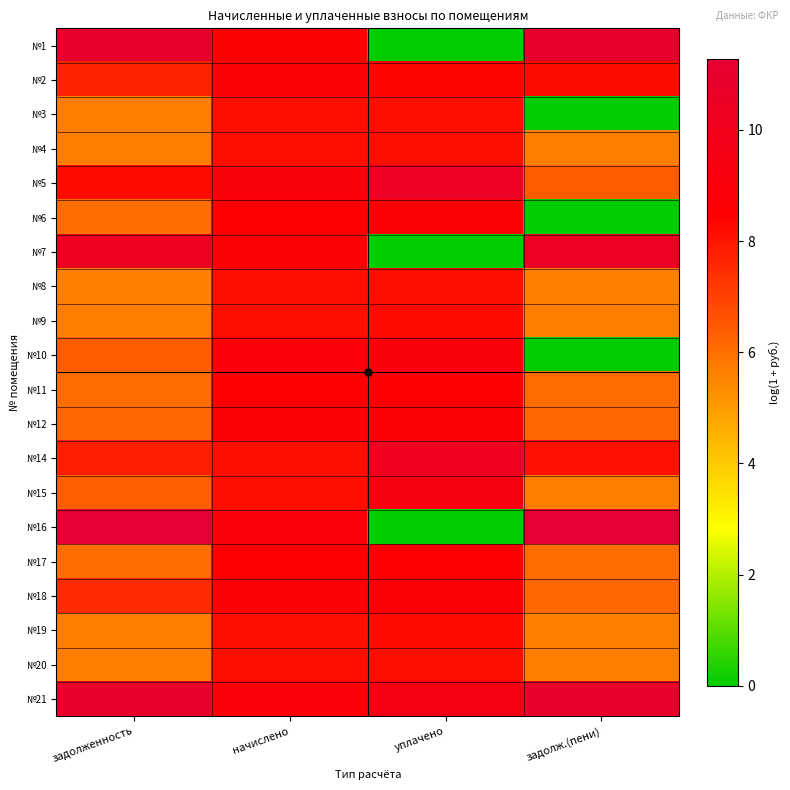

What is the difference between the highest and lowest values at уплачено?

10.4